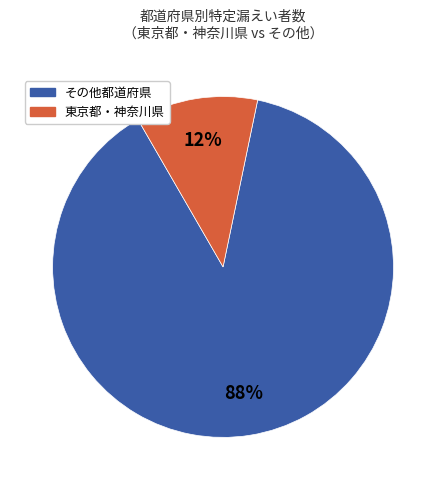

To the nearest percent, what is the average slice percentage?

50%